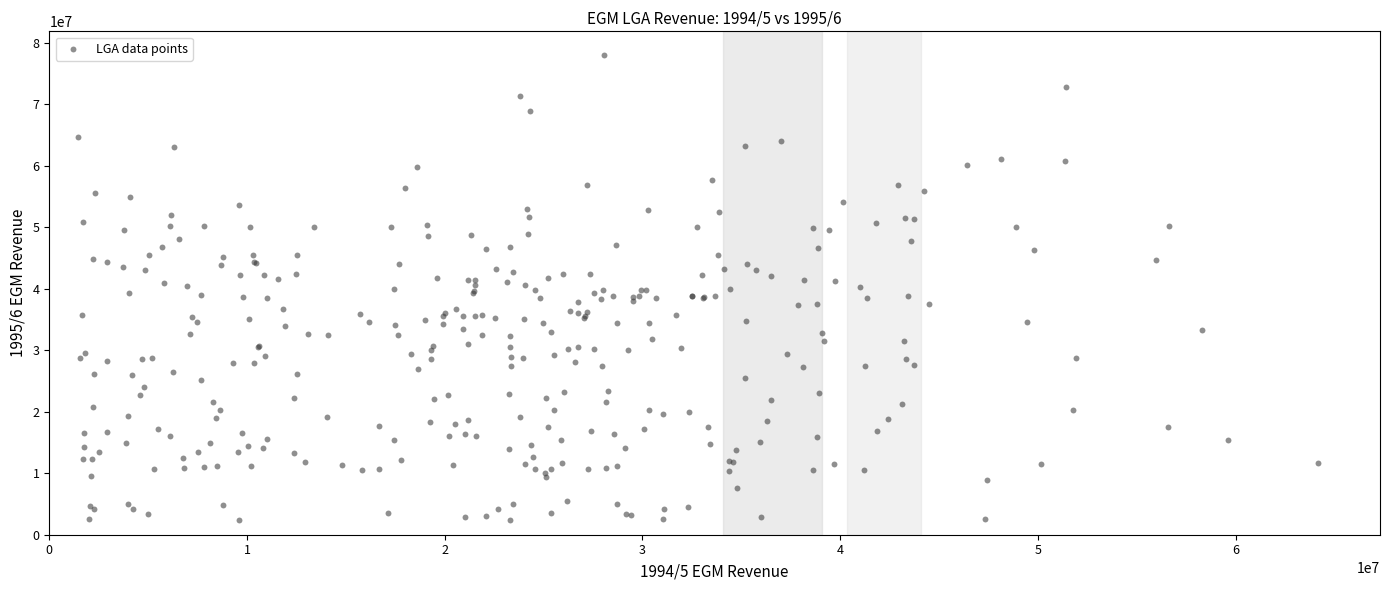

What is the range of X values (max minus min)?

62693399.7